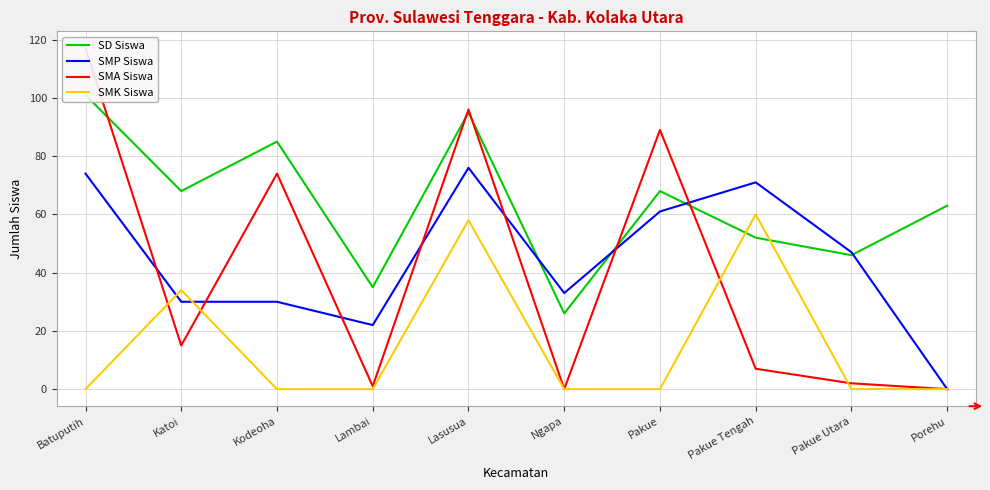

Where does the SD Siswa series first go above 68?

Batuputih